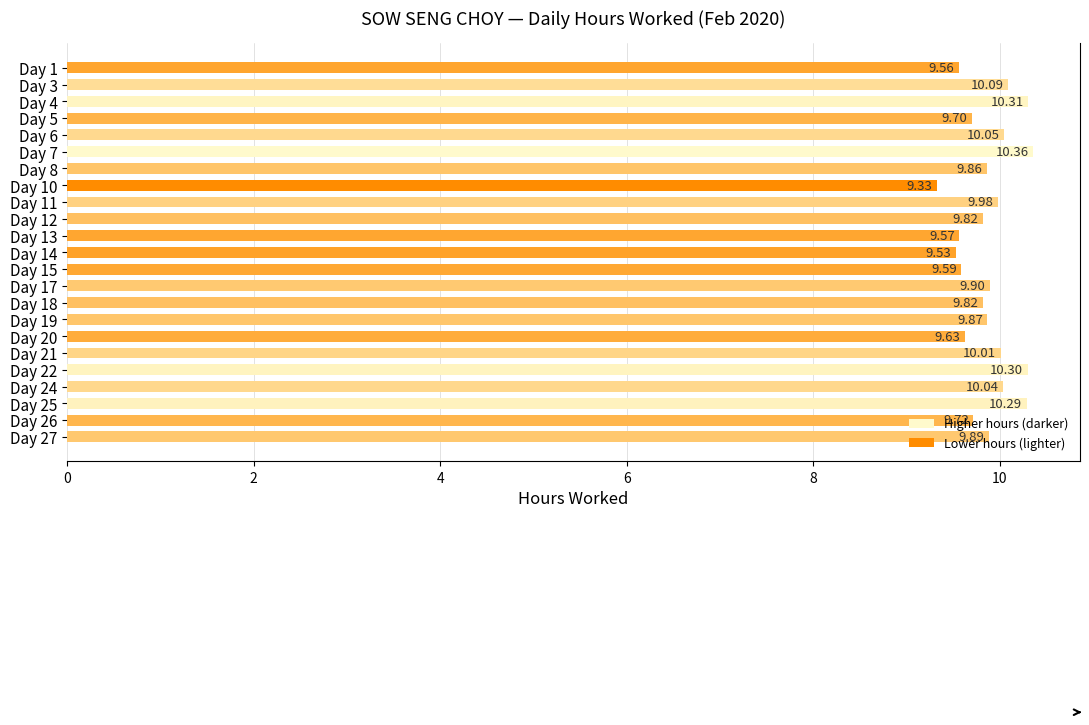

Are the bars grouped side by side (vs. stacked)?

No